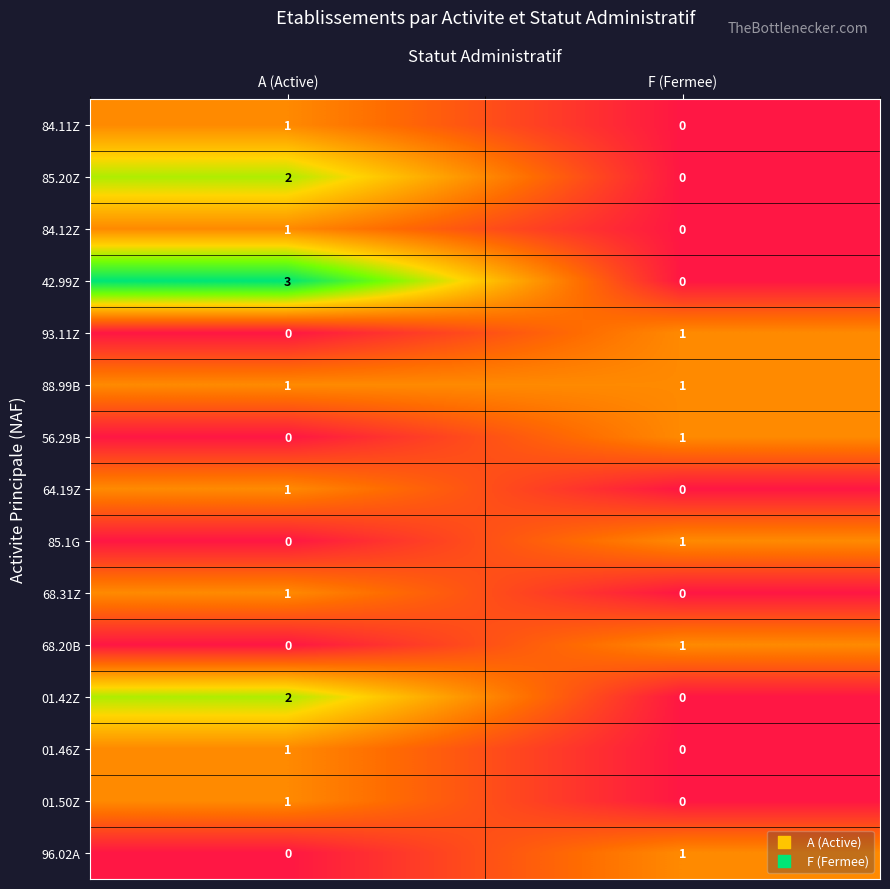

How many distinct data groups are displayed?

15